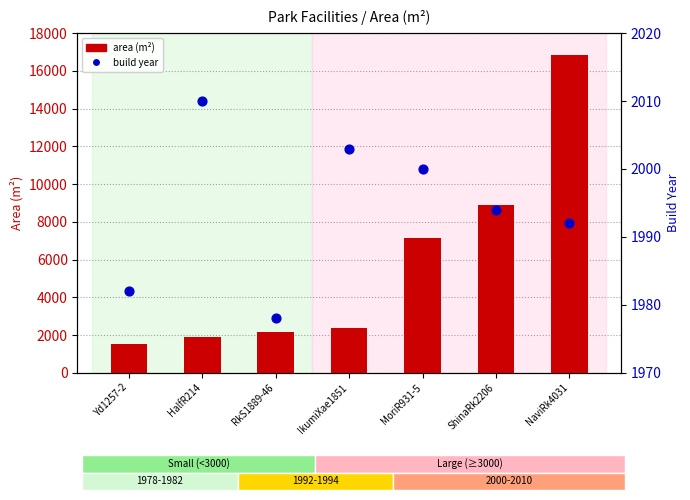

What is the total value across all series at HalfR214?

3904